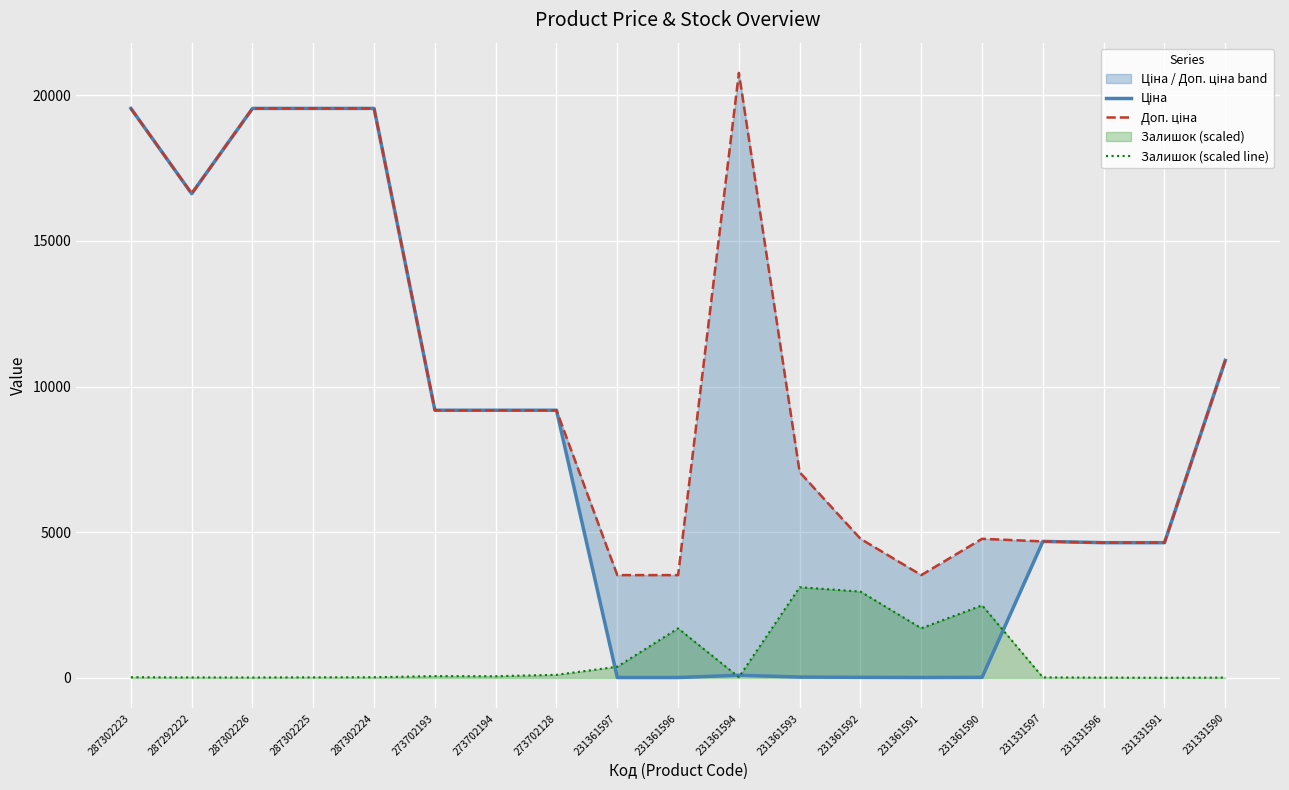

At which category does Доп. ціна reach its first local peak?

231361594